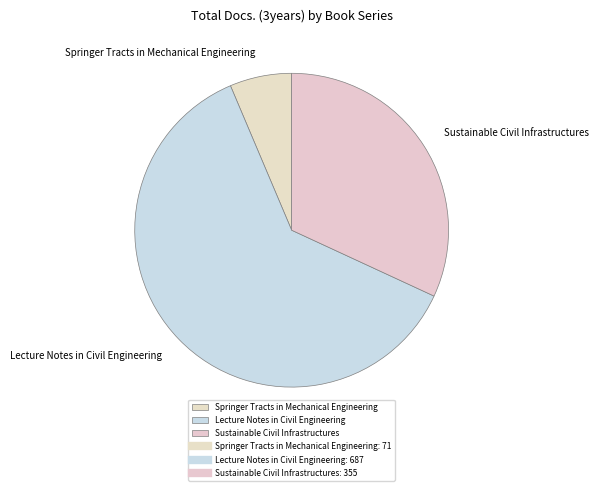

What is the ratio of the value at Lecture Notes in Civil Engineering to the value at Sustainable Civil Infrastructures?

1.9